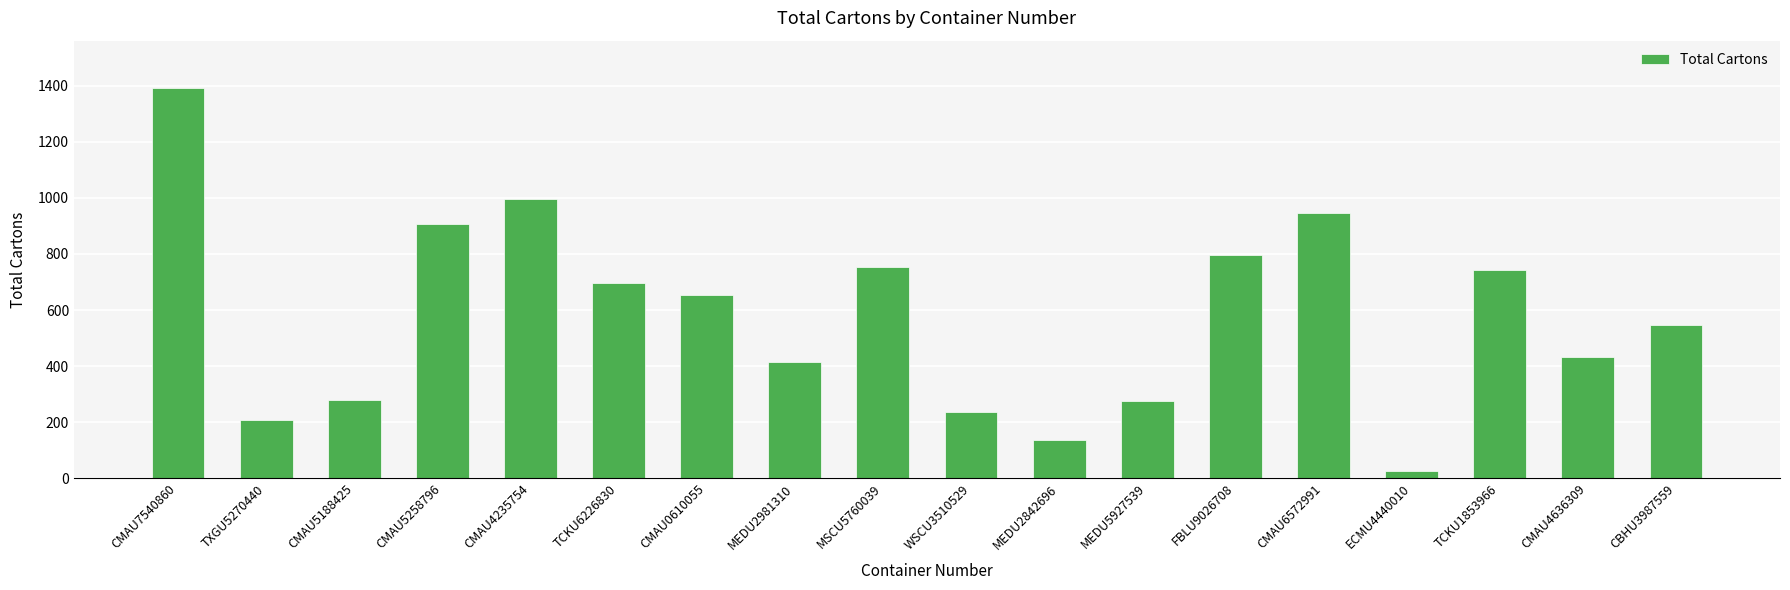

What is the sum of all values?

10453